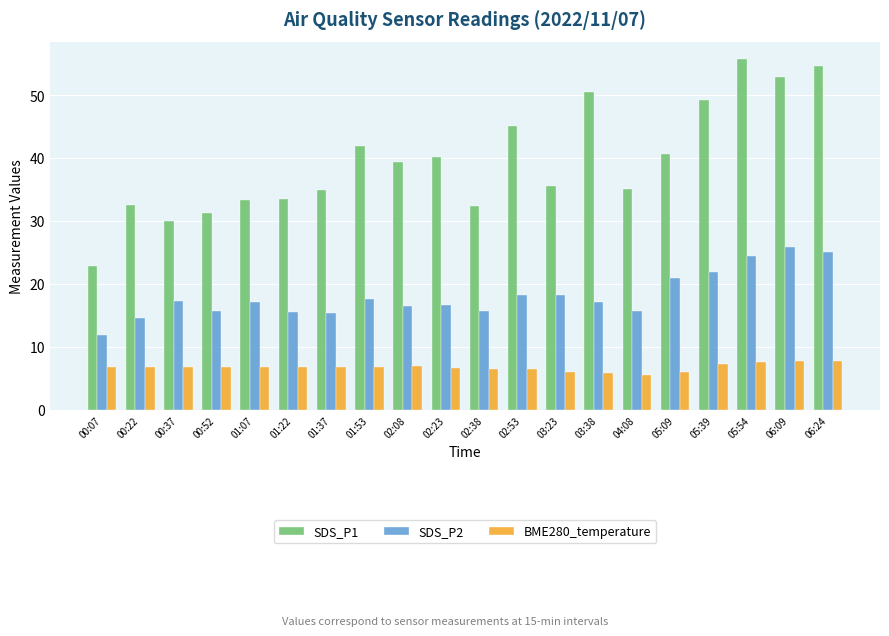

What is the label of the 19th bar from the left?

06:09